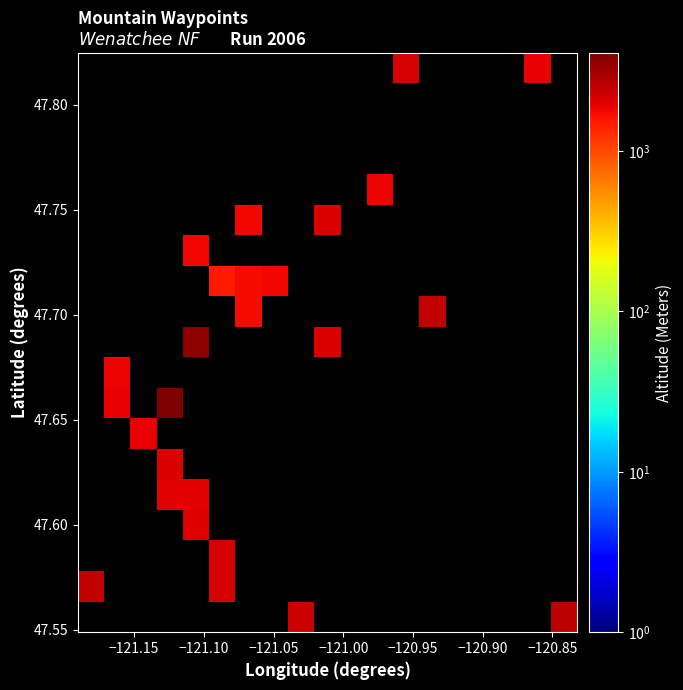

How many categories are shown in the chart?

19